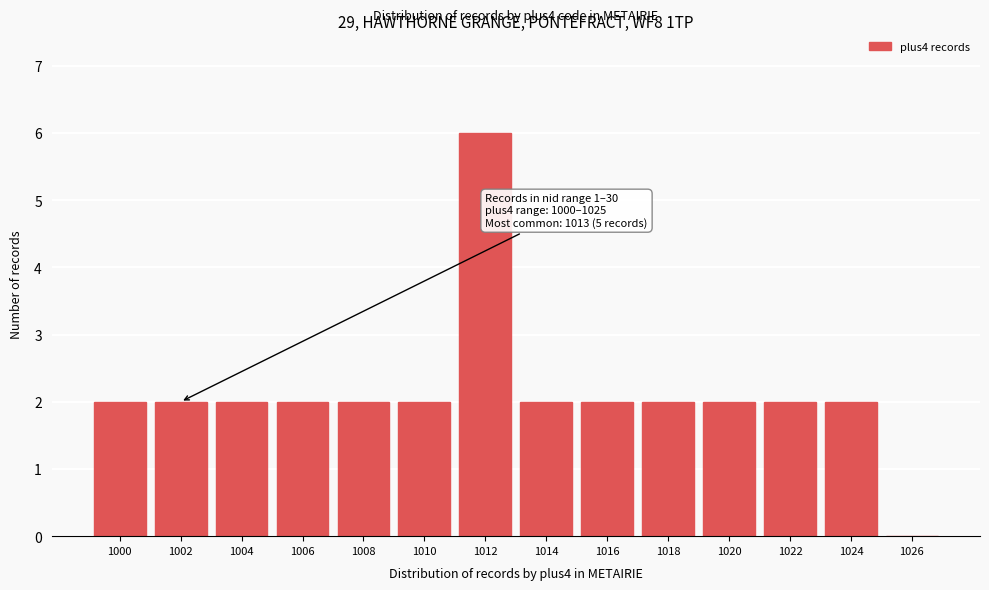

Reading left to right, list all the values displayed in this chart.

1000=2	1002=2	1004=2	1006=2	1008=2	1010=2	1012=6	1014=2	1016=2	1018=2	1020=2	1022=2	1024=2	1026=0